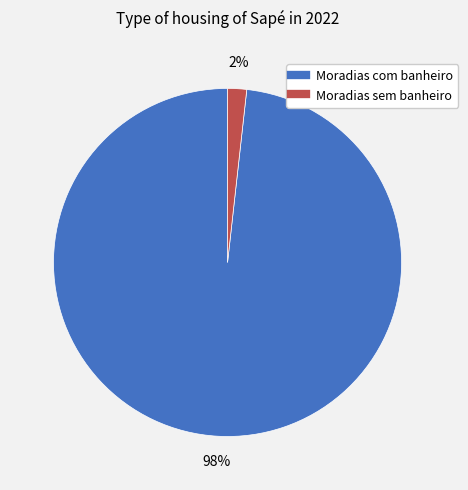

Is it true that Moradias com banheiro is 90% of the pie?

False